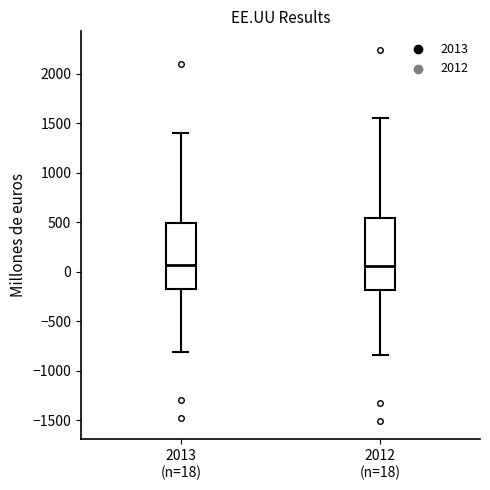

Reading left to right, read every box against the y-axis: the position of its median line, the range the box covers, and the ends of its whiskers. The values are not printed on the chart, so give them approximately, as read against the axis.

2013 (n=18): median 50, box -150 to 500, whiskers -800 to 1400
2012 (n=18): median 50, box -200 to 550, whiskers -850 to 1550